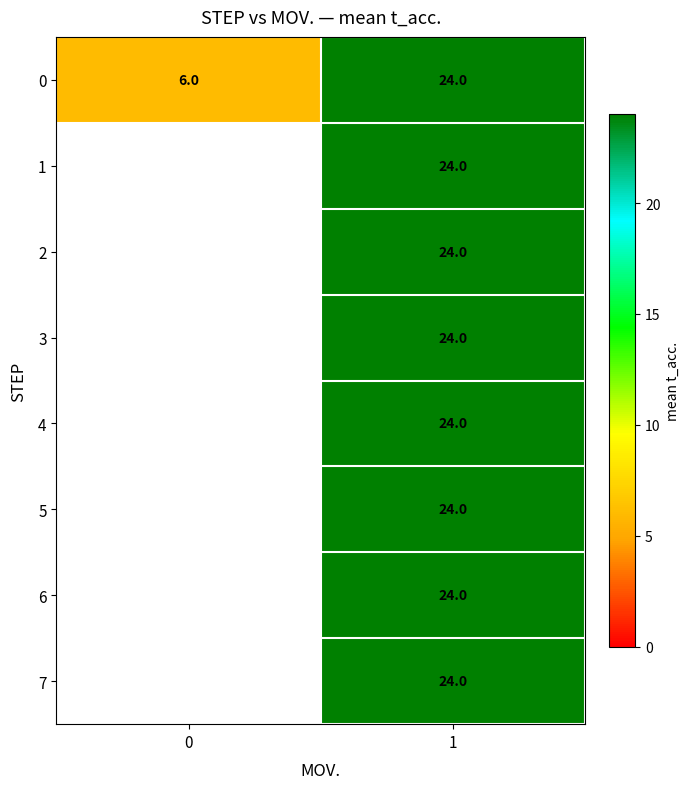

The 1 series shows 13 at 1. True or false?

False